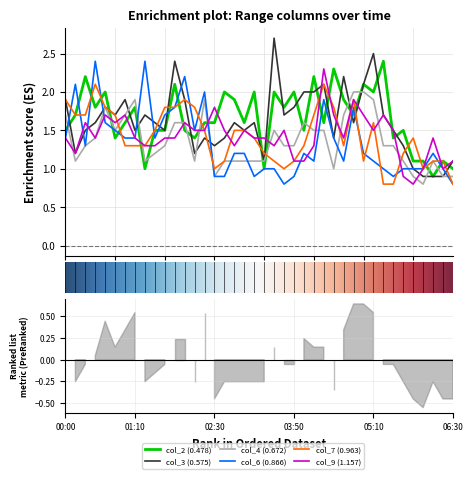

Rank the categories by col_2 (0.478) value from lowest to highest.

2011/07/07 06:10, 2011/07/07 01:20, 2011/07/07 03:20, 2011/07/07 06:30, 2011/07/07 05:50, 2011/07/07 06:00, 2011/07/07 06:20, 2011/07/07 00:50, 2011/07/07 02:10, 2011/07/07 05:30, 2011/07/07 00:00, 2011/07/07 01:30, 2011/07/07 01:40, 2011/07/07 02:00, 2011/07/07 04:00, 2011/07/07 05:40, 2011/07/07 01:00, 2011/07/07 02:20, 2011/07/07 02:30, 2011/07/07 03:00, 2011/07/07 04:20, 2011/07/07 00:10, 2011/07/07 04:50, 2011/07/07 00:30, 2011/07/07 01:10, 2011/07/07 03:40, 2011/07/07 02:50, 2011/07/07 04:40, 2011/07/07 00:40, 2011/07/07 02:40, 2011/07/07 03:10, 2011/07/07 03:30, 2011/07/07 03:50, 2011/07/07 05:10, 2011/07/07 01:50, 2011/07/07 05:00, 2011/07/07 00:20, 2011/07/07 04:10, 2011/07/07 04:30, 2011/07/07 05:20